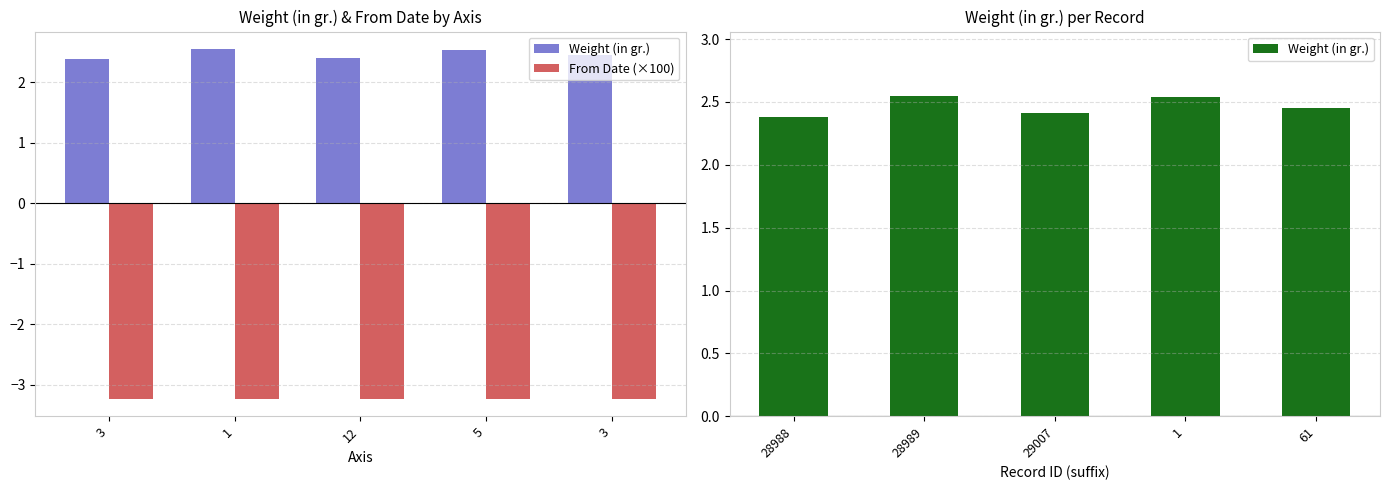

What are all the series names shown in the legend?

Weight (in gr.), From Date (×100)